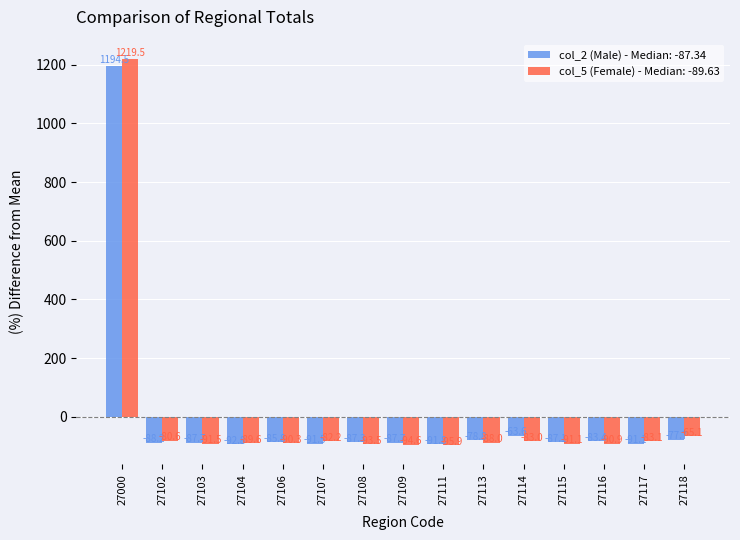

Rank the series by their maximum value, from lowest to highest.

col_2 (Male) - Median: -87.34, col_5 (Female) - Median: -89.63